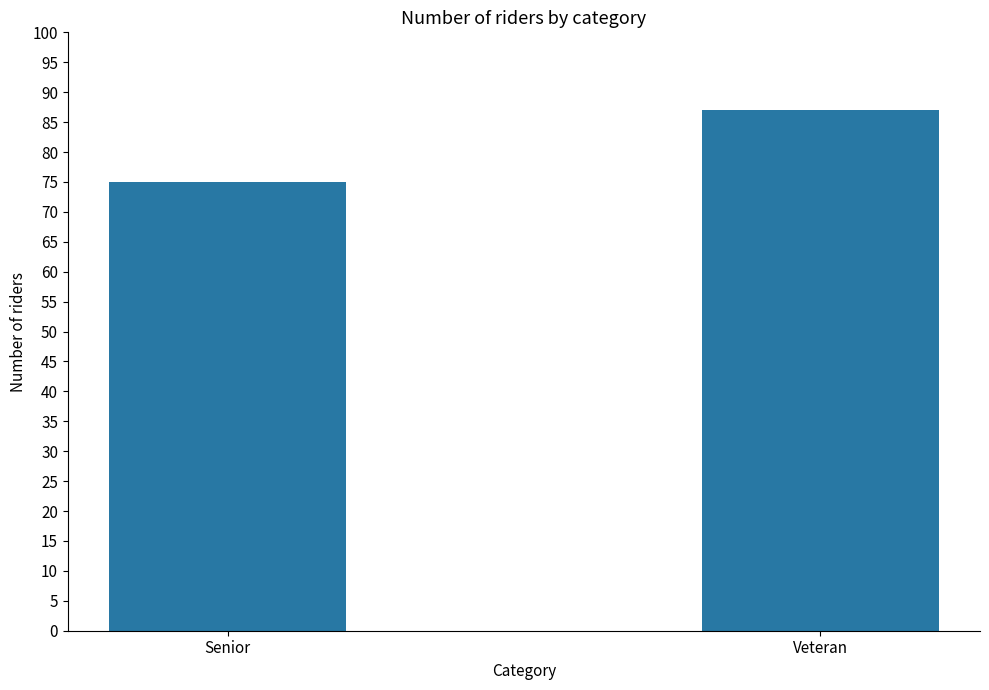

What is the greatest value displayed?

87